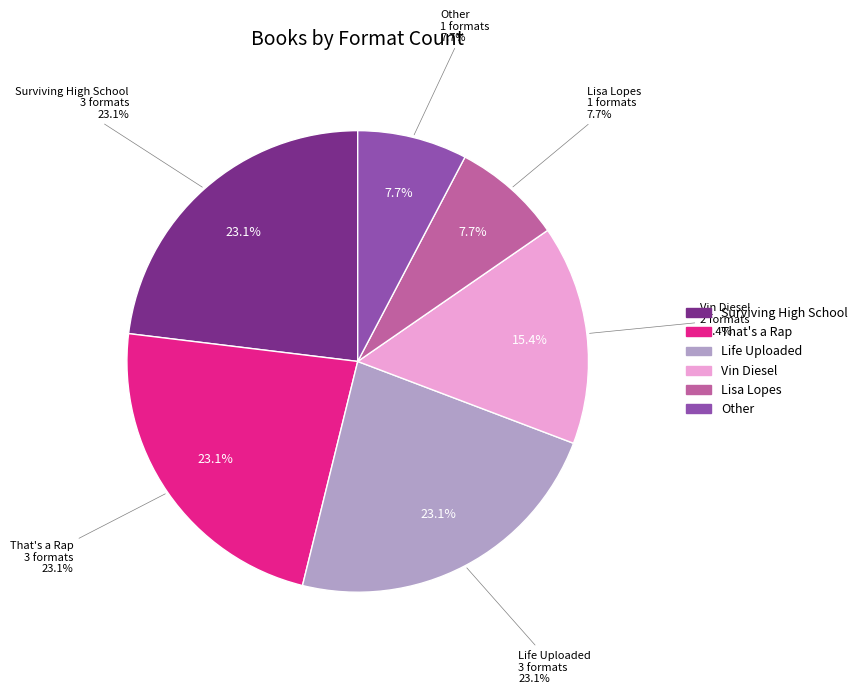

To the nearest percent, what is the average slice percentage?

17%